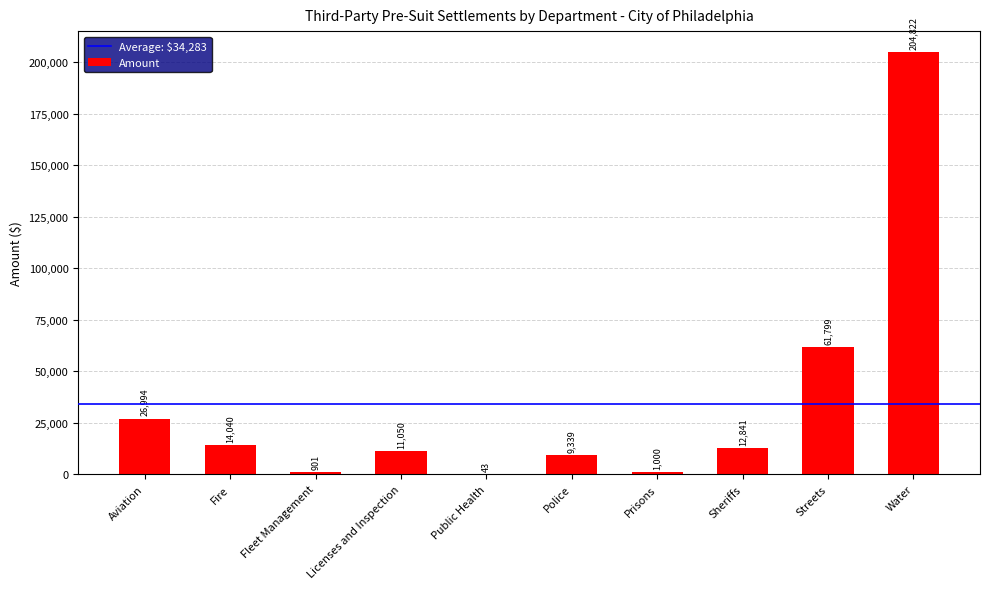

How many data points does each series have?

10